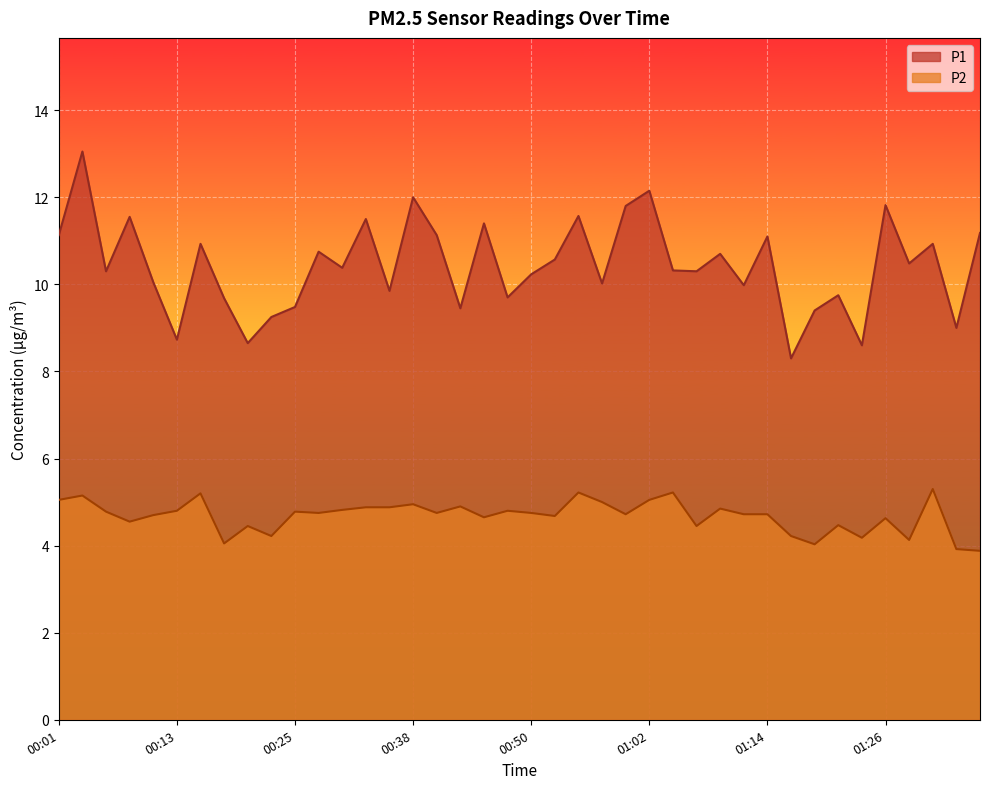

Which category has the highest value in the P2 series?

01:31